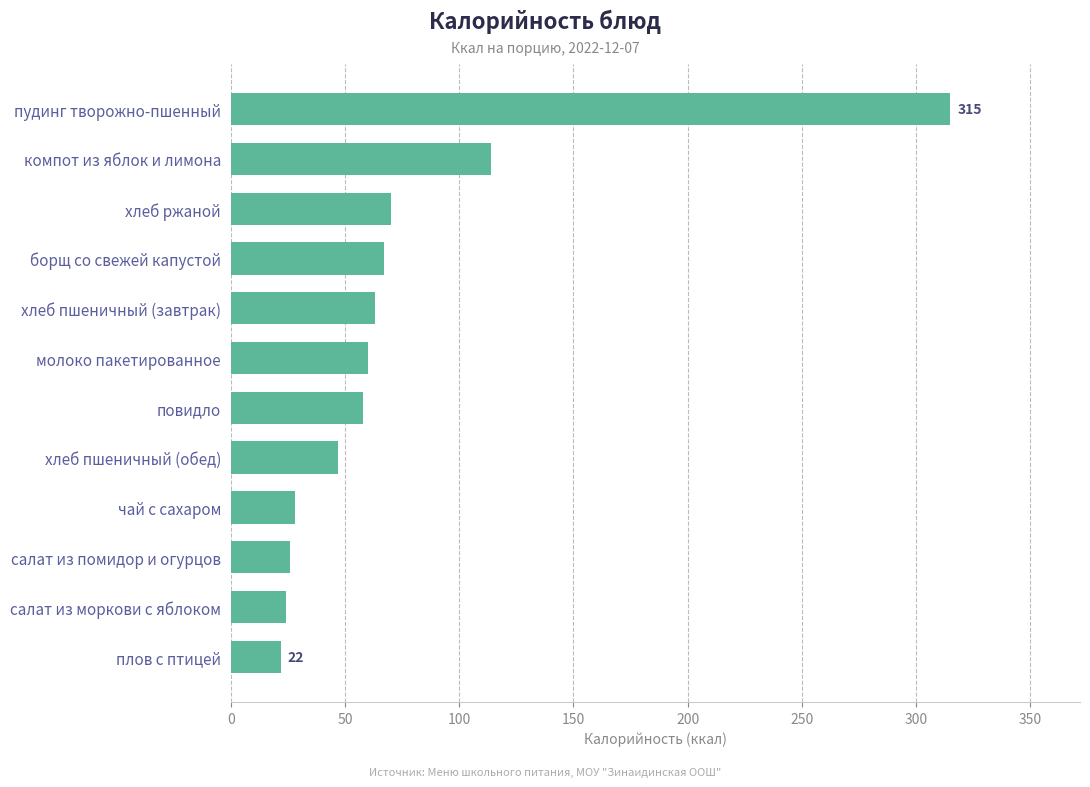

The chart shows a value of 63 at хлеб пшеничный (завтрак). True or false?

True